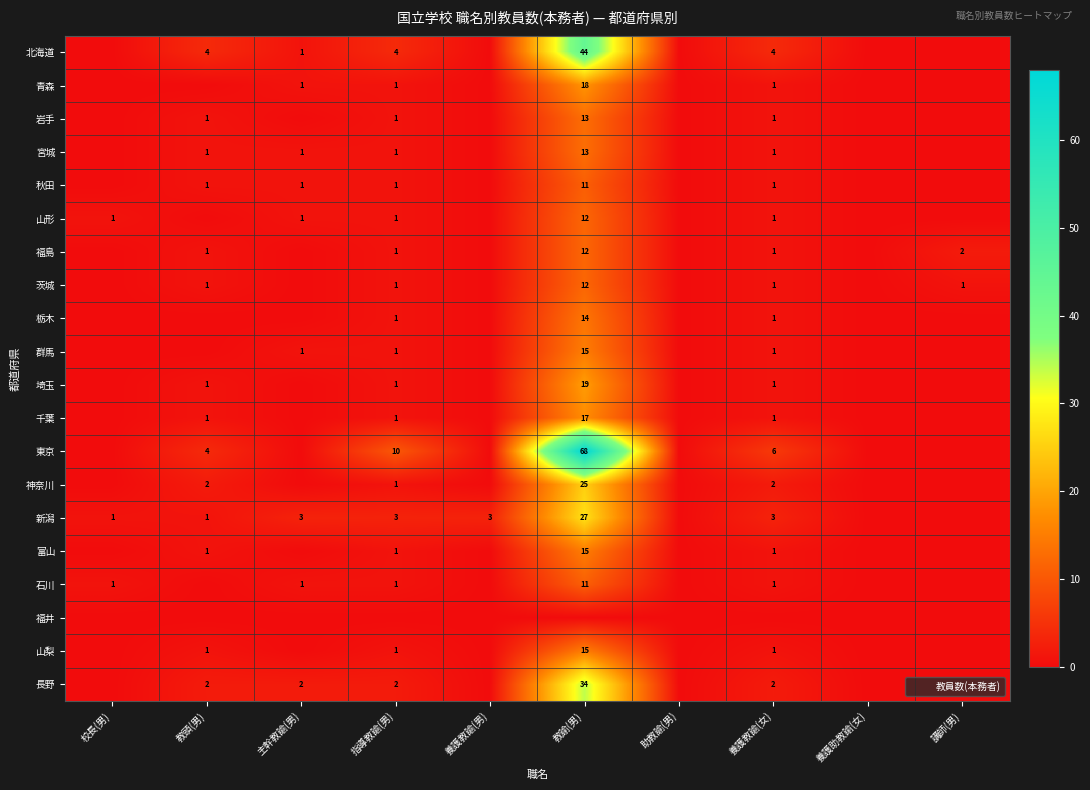

True or false: 新潟 has a value of 5 at 養護教諭(男).

False